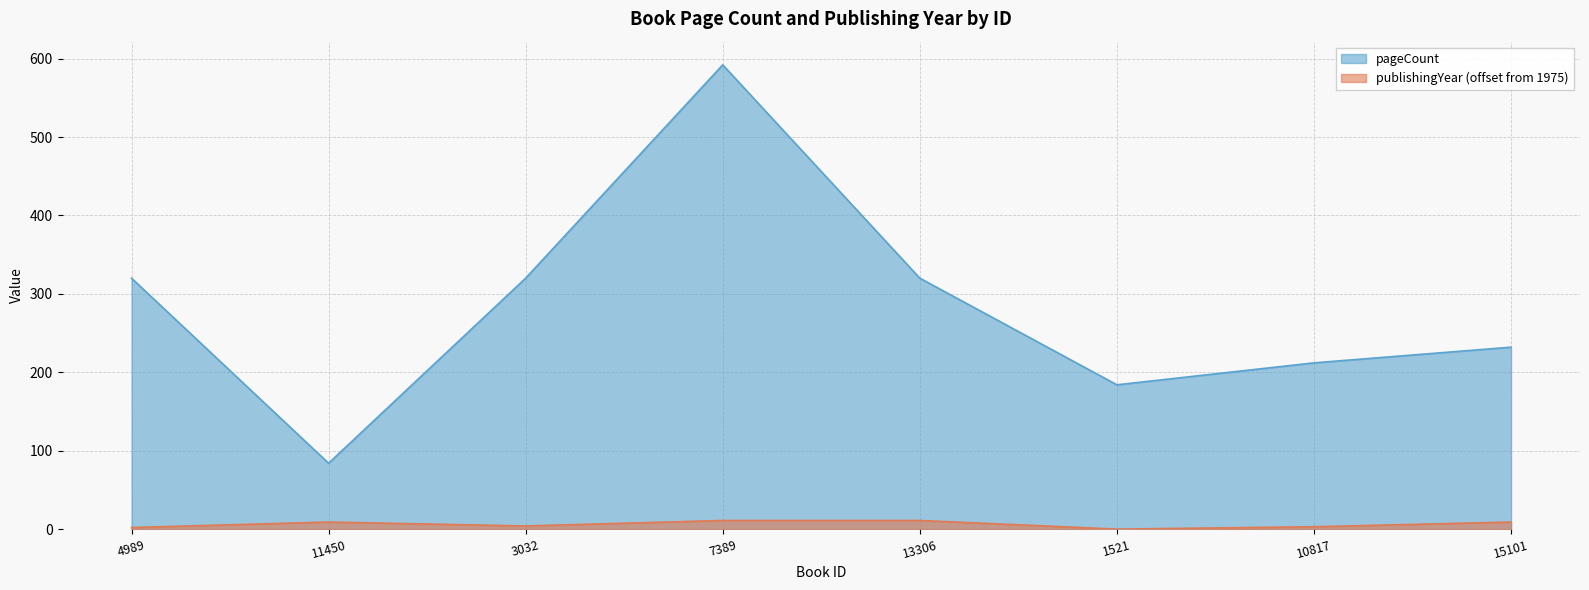

Is it true that publishingYear equals 20 at 7389?

False